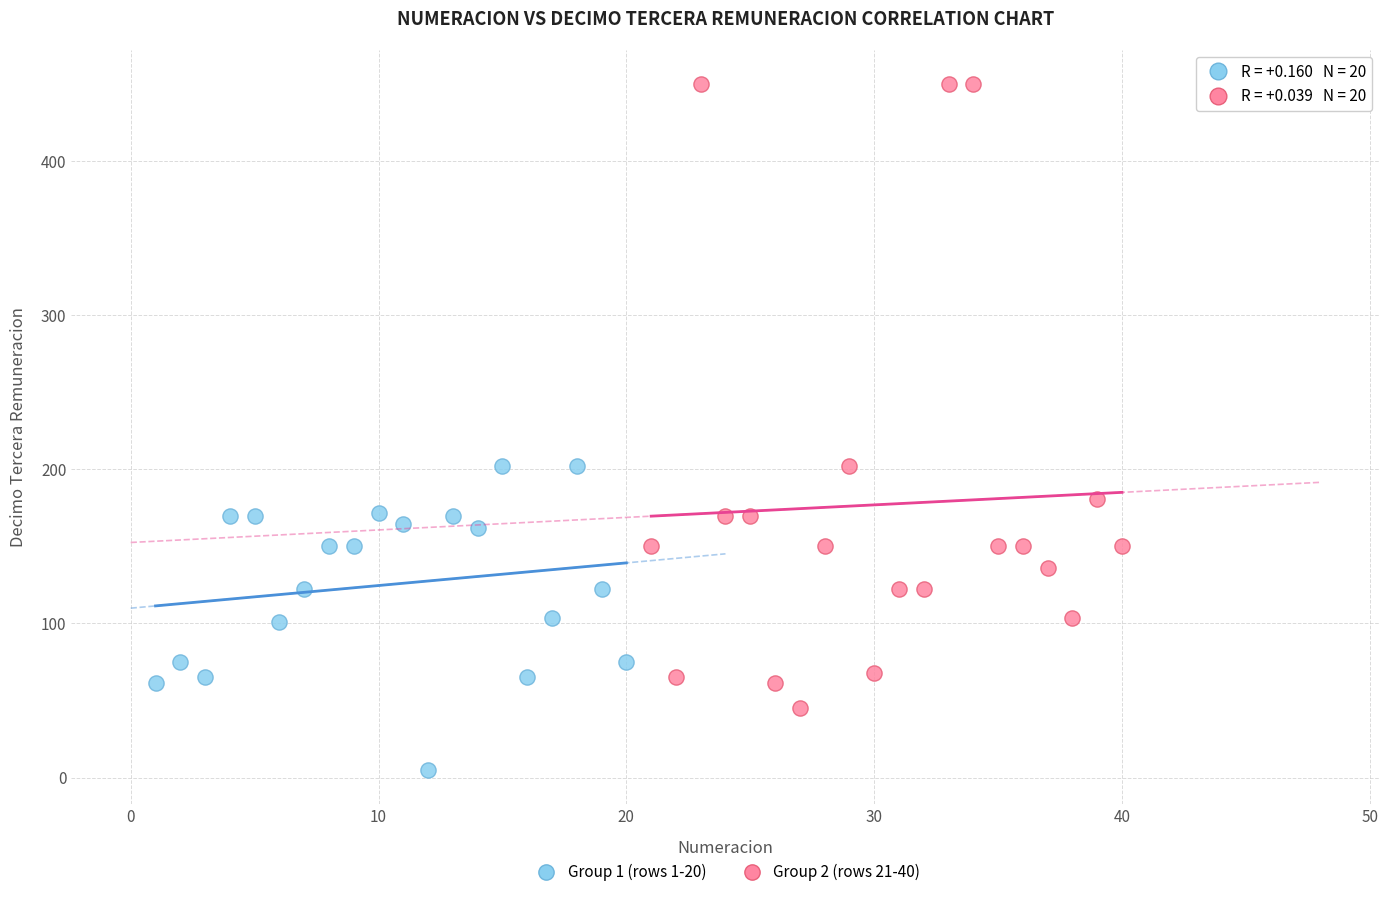

Which series reaches the maximum Y coordinate?

Group 2 (rows 21-40)